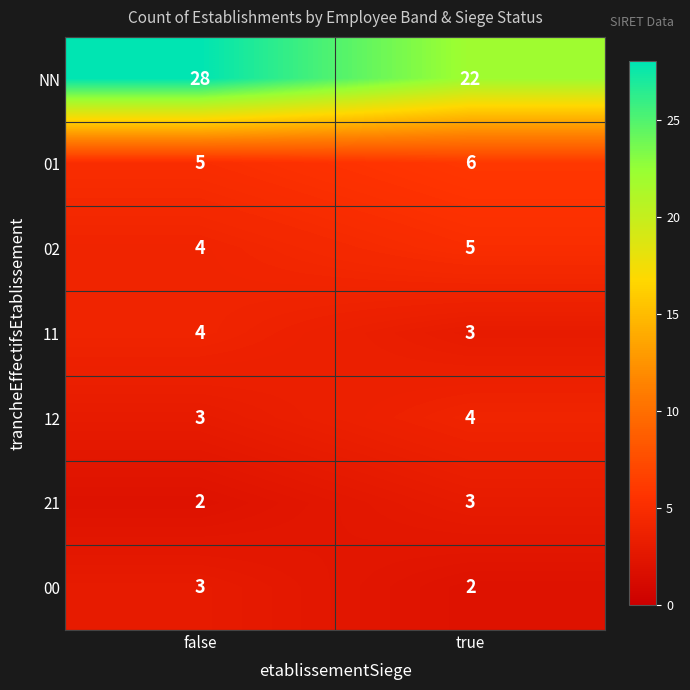

How many categories are shown in the chart?

2